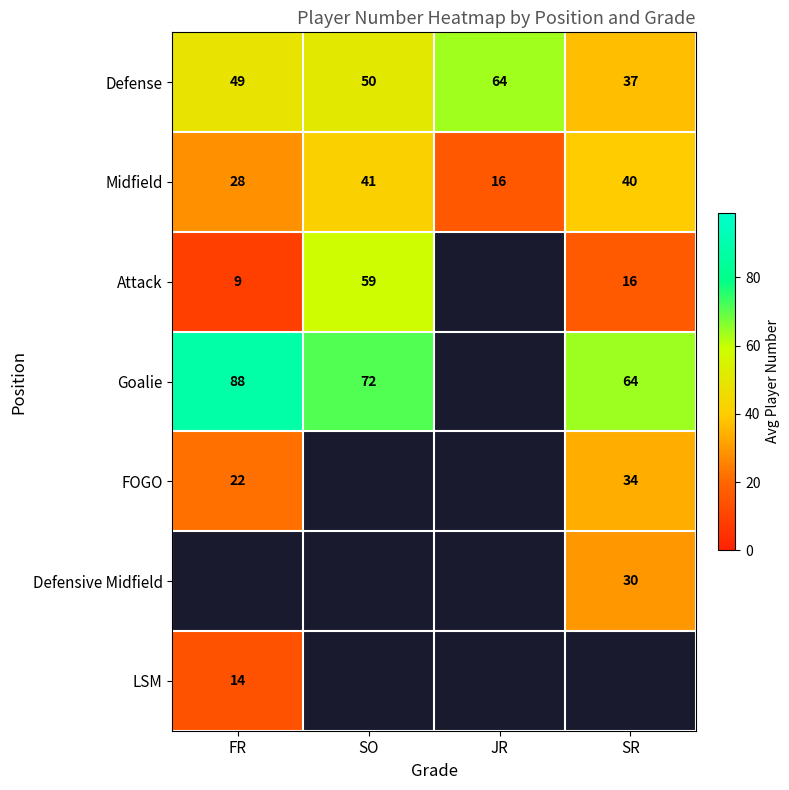

Which label corresponds to the largest value in the chart?

FR